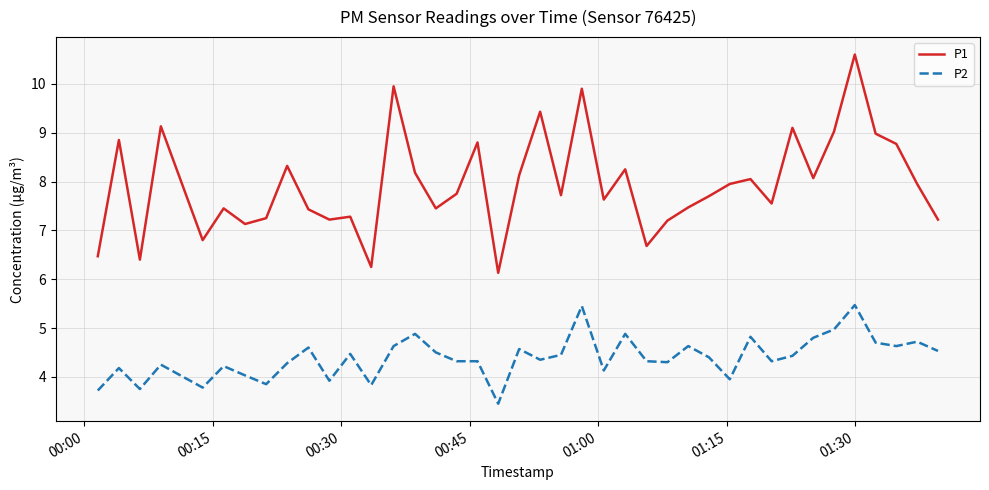

What is the difference between the maximum and minimum values in the P2 series?

2.0